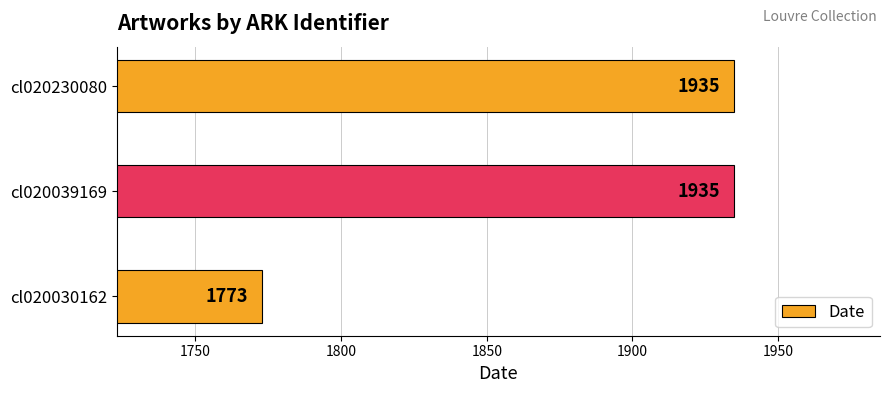

What is the smallest value displayed?

1773